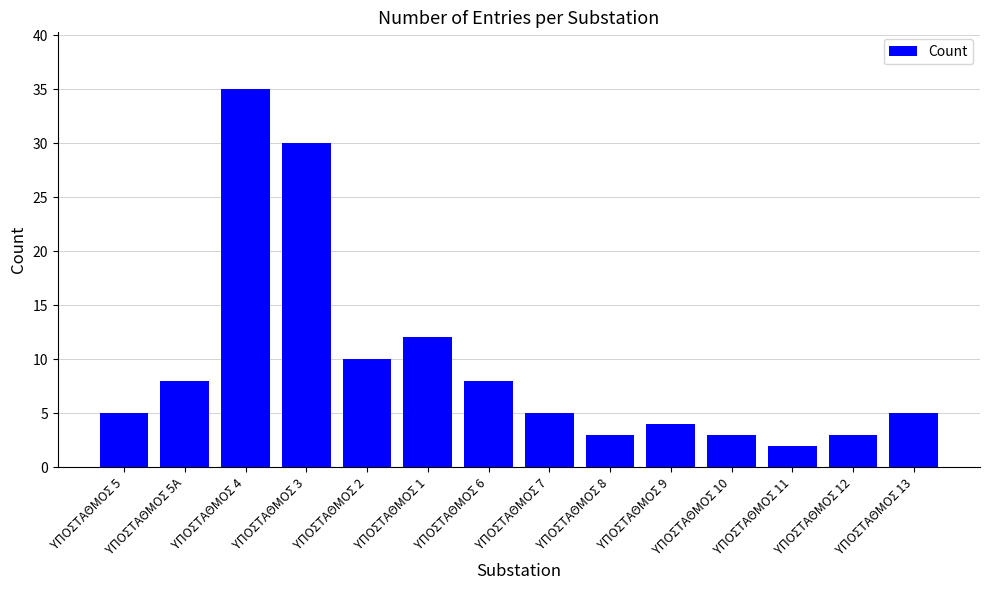

The chart shows a value of 9 at ΥΠΟΣΤΑΘΜΟΣ 4. True or false?

False